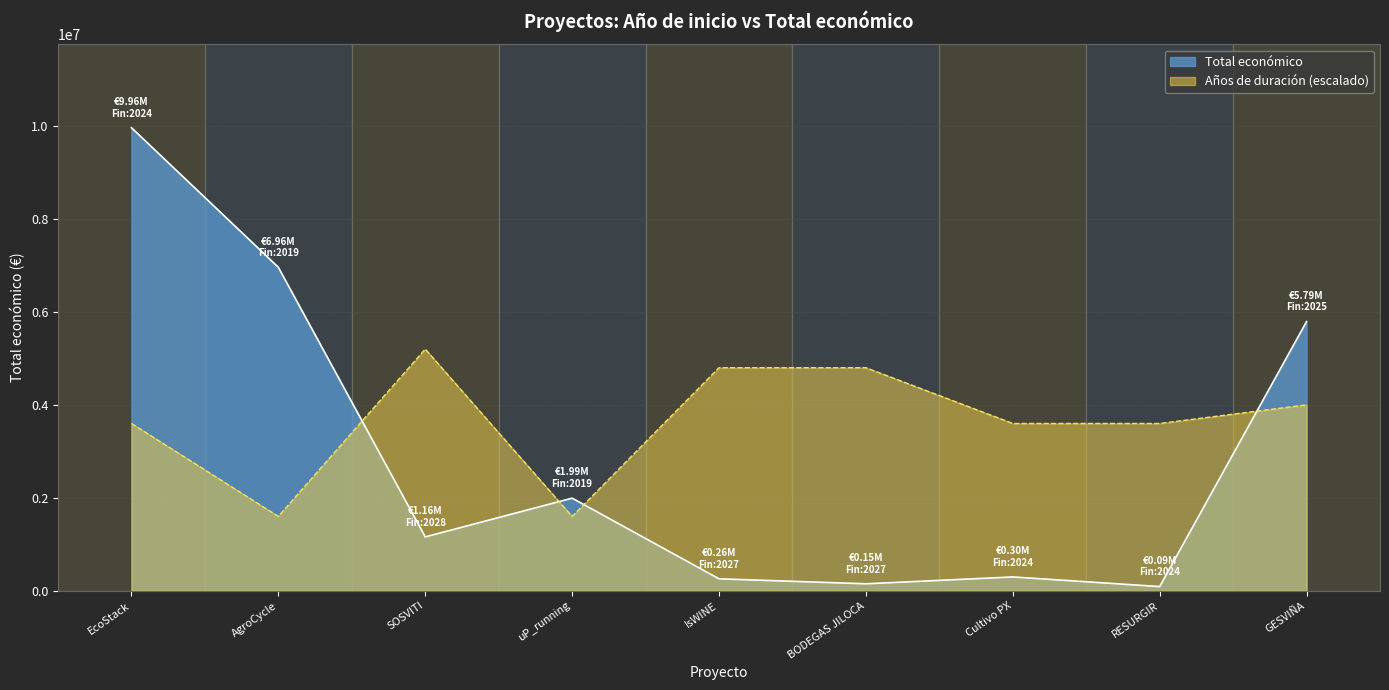

The value of Total económico at AgroCycle is 9611373. True or false?

False